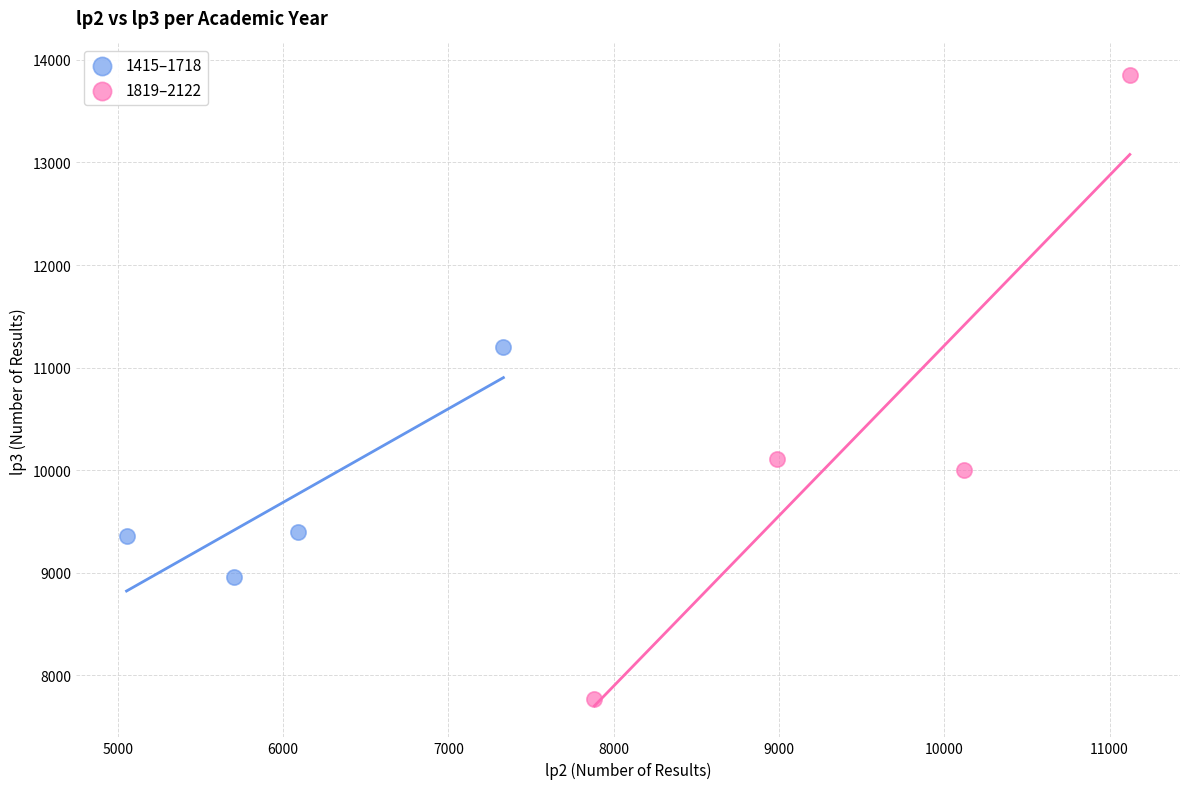

Which series has the largest Y range (max minus min)?

1819–2122